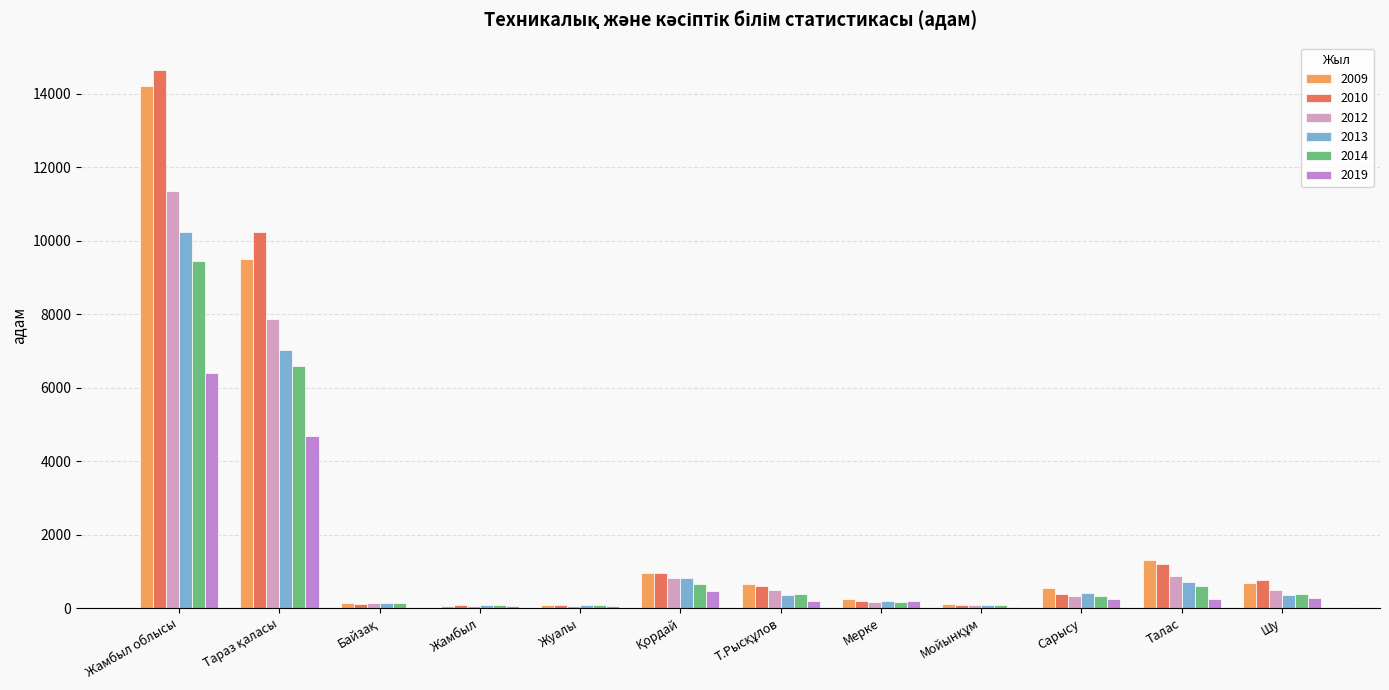

Reading left to right, what are all the values shown in this chart?

2009: 14215	9512	125	50	75	940	659	241	100	539	1297	677
2010: 14656	10237	105	75	75	961	596	185	95	370	1202	755
2012: 11347	7870	125	50	65	825	484	163	75	324	873	493
2013: 10244	7023	137	75	90	828	362	185	70	399	720	355
2014: 9453	6575	134	75	80	648	386	168	75	317	606	389
2019: 6403	4681	0	50	50	460	195	200	20	235	232	280